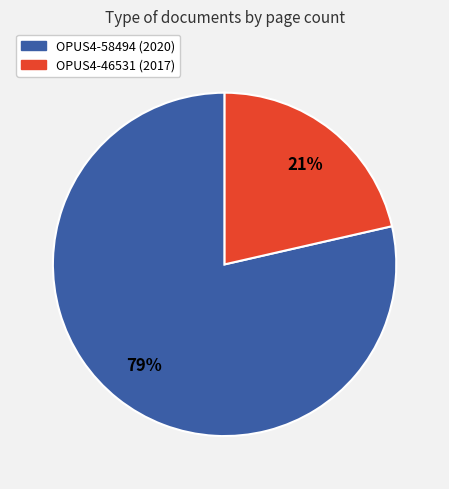

To the nearest percent, what is the combined percentage of OPUS4-46531 (2017) and OPUS4-58494 (2020)?

100%